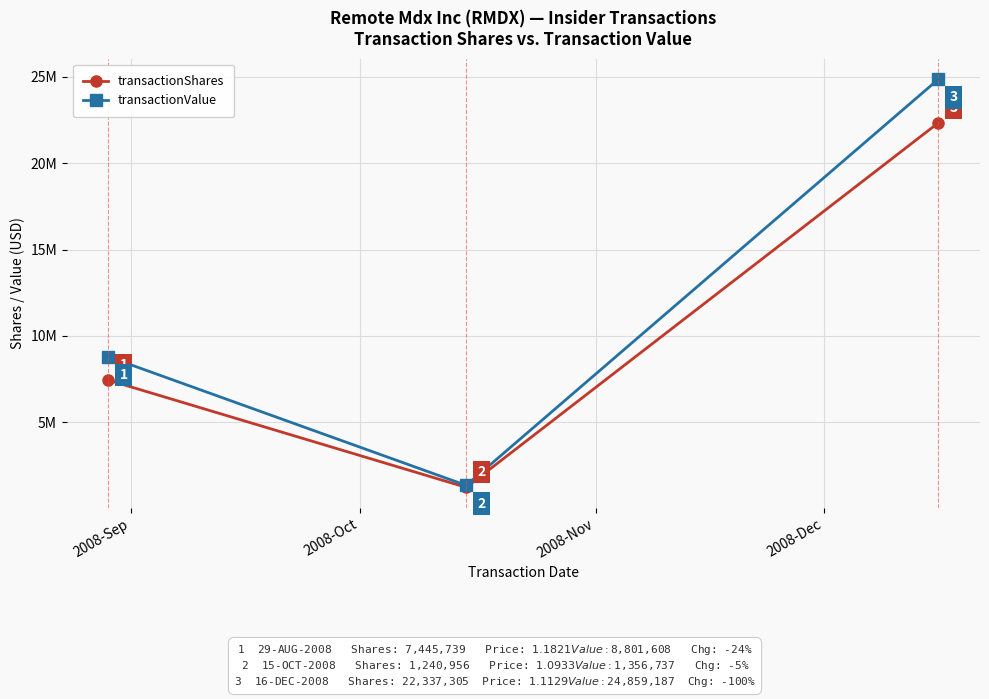

What is the difference between the second highest and minimum values in the transactionShares series?

6204783